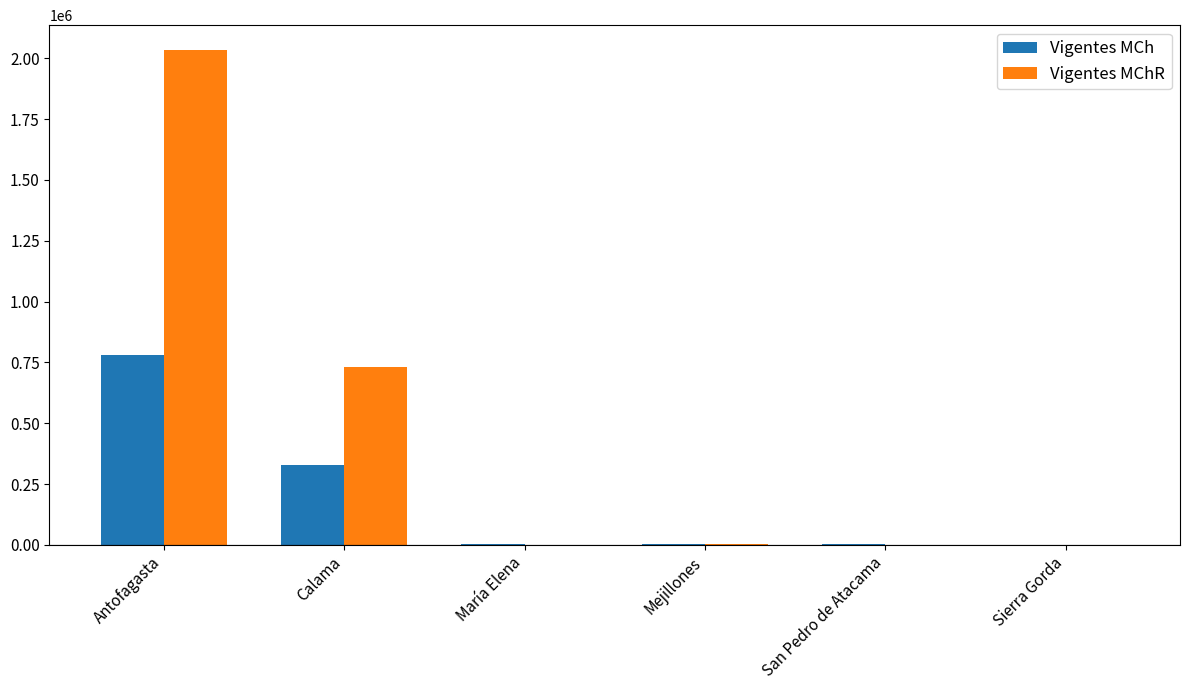

What are all the series names shown in the legend?

Vigentes MCh, Vigentes MChR